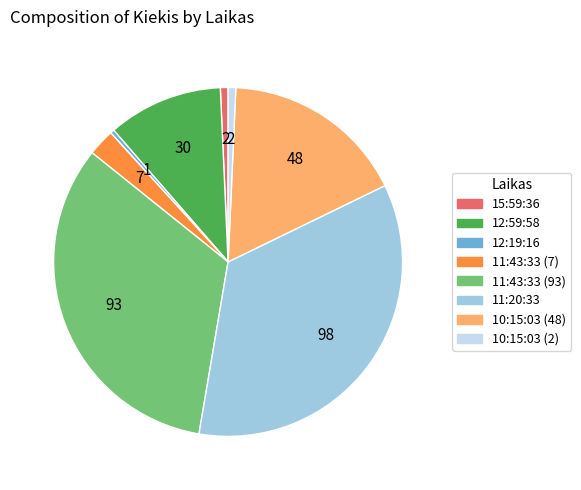

Do 15:59:36 and 12:19:16 together represent more than half of the pie?

No